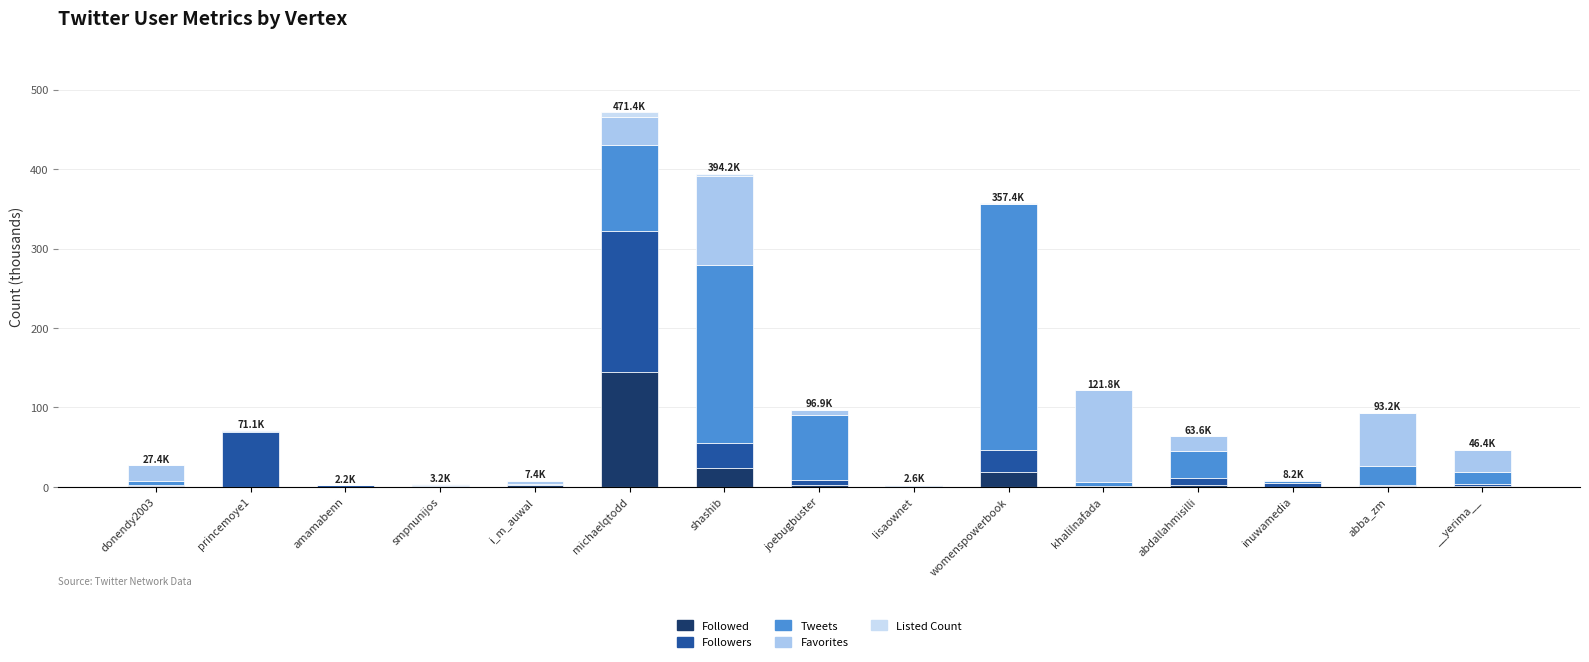

What is the difference between the maximum and minimum values in the Favorites series?

116.3